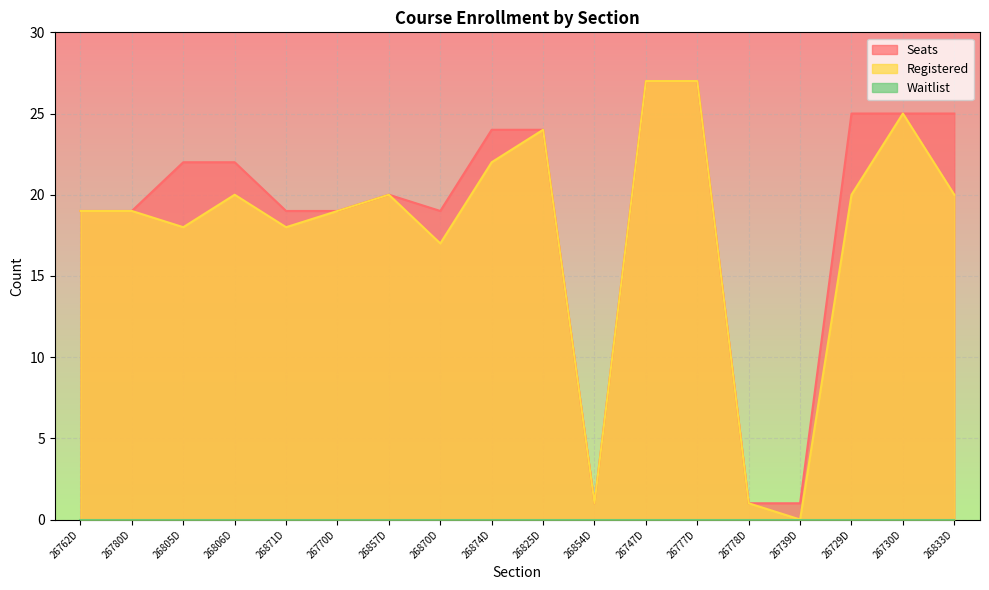

What is the lowest value of the Seats series?

1